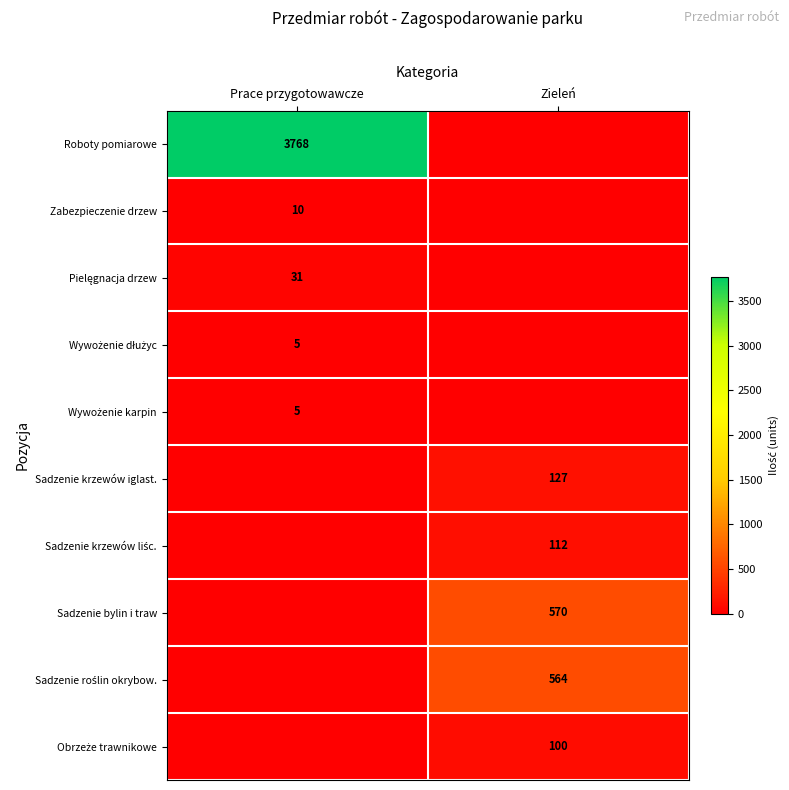

Is it true that Sadzenie krzewów liśc. equals 112 at Zieleń?

True